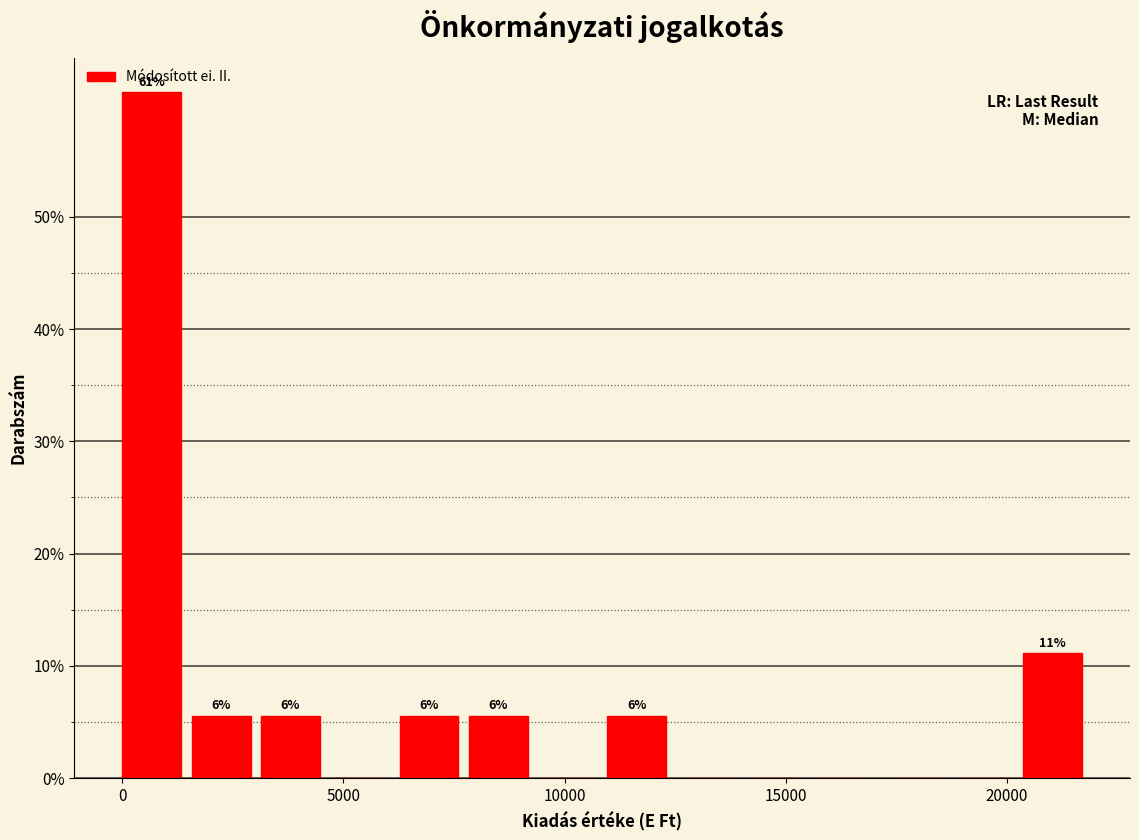

Read against the x-axis, roughly where is the centre of the tallest bar?

500